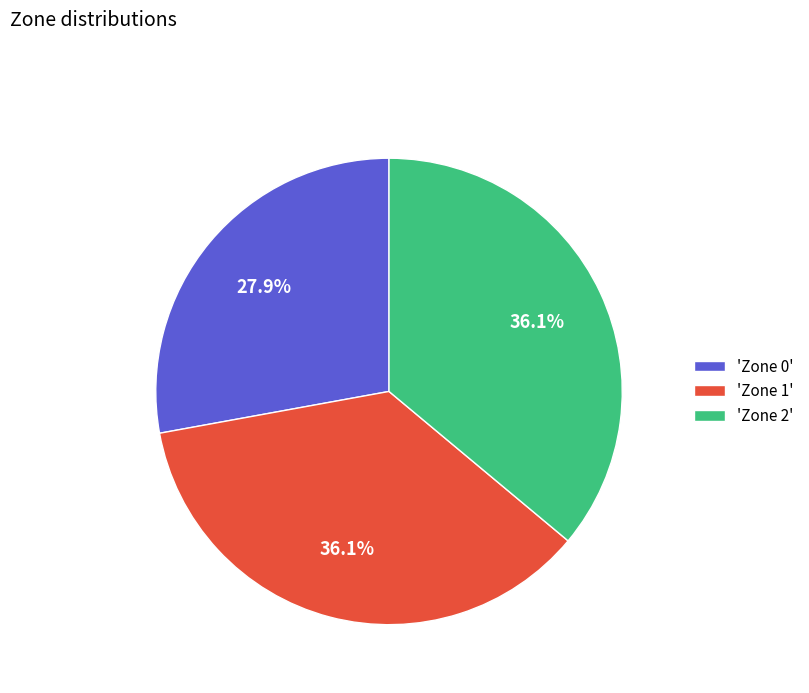

Count the number of slices in the pie.

3